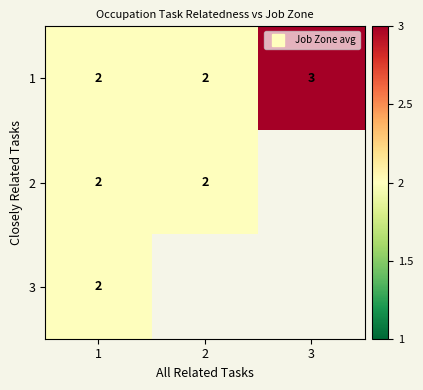

List the labels in order of 1 value, largest first.

3, 1, 2